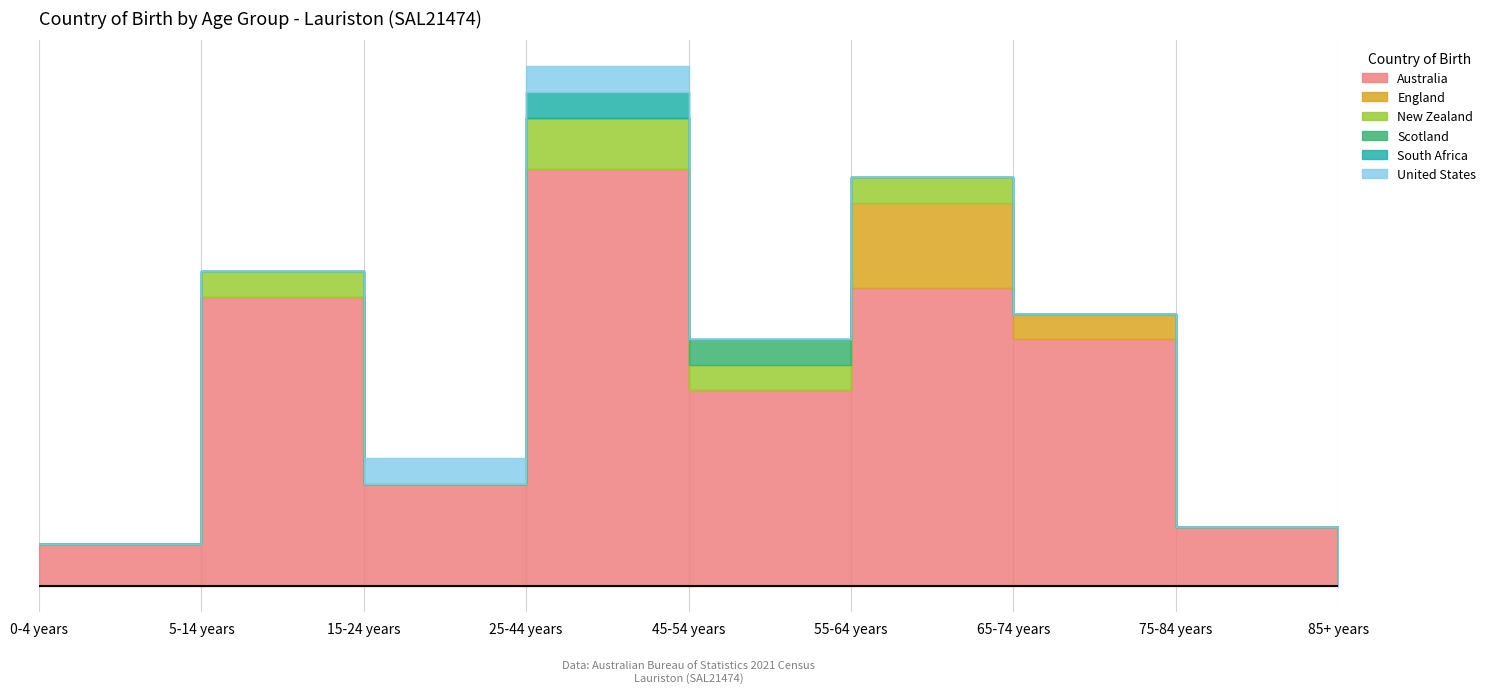

Which series changed the most between 15-24 years and 45-54 years?

Australia